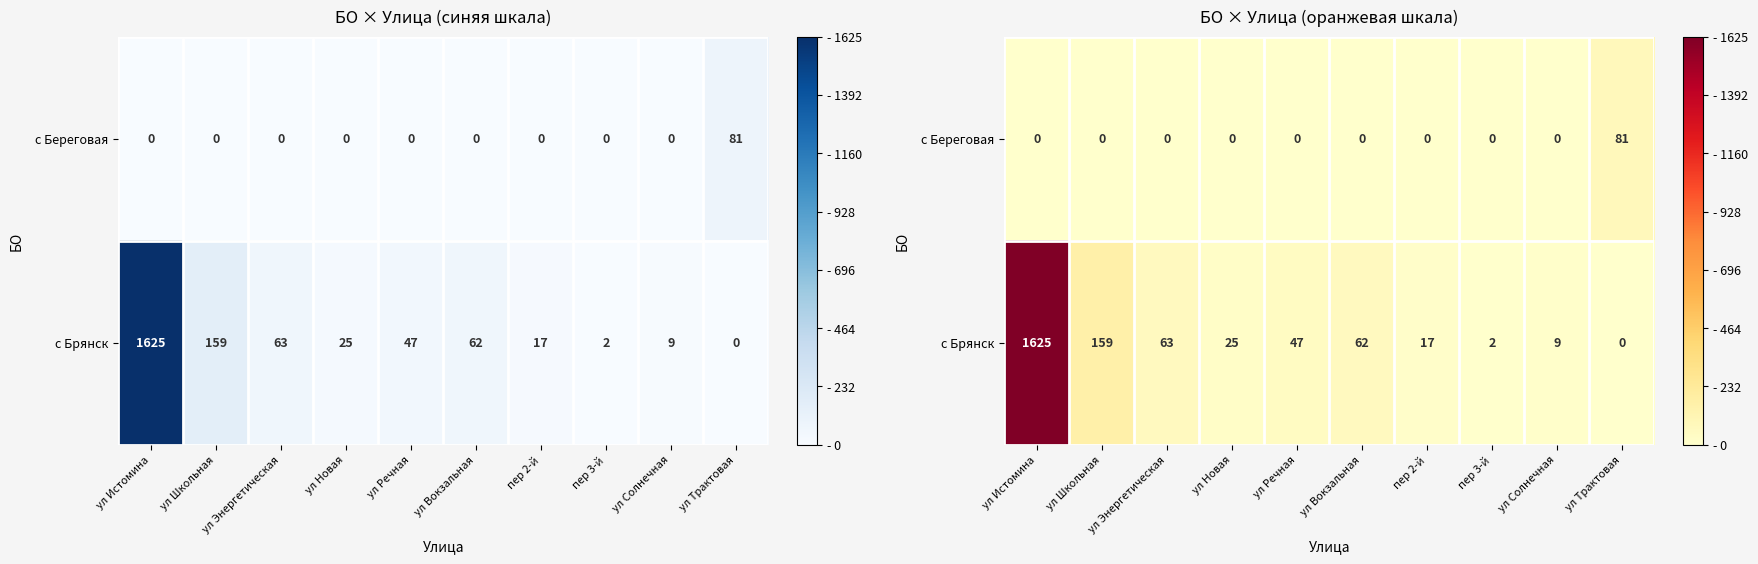

Is it true that с Брянск equals 2643 at ул Истомина?

False